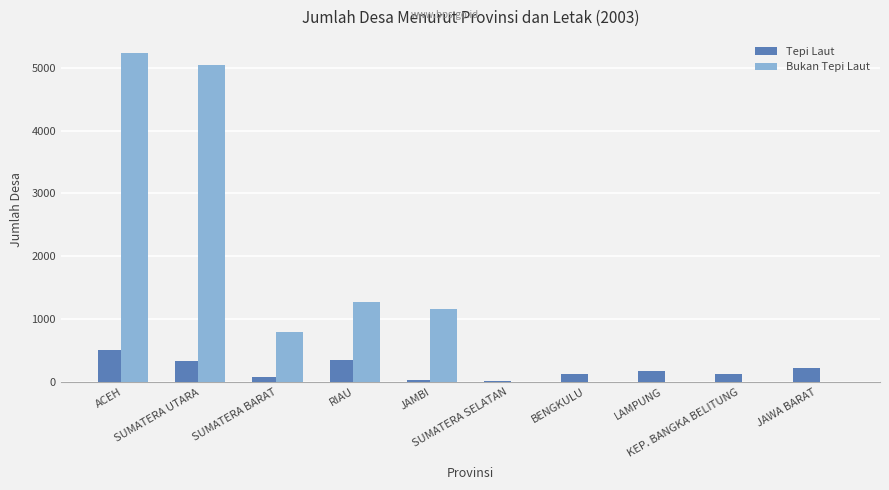

Which series has the largest total across all categories?

Bukan Tepi Laut